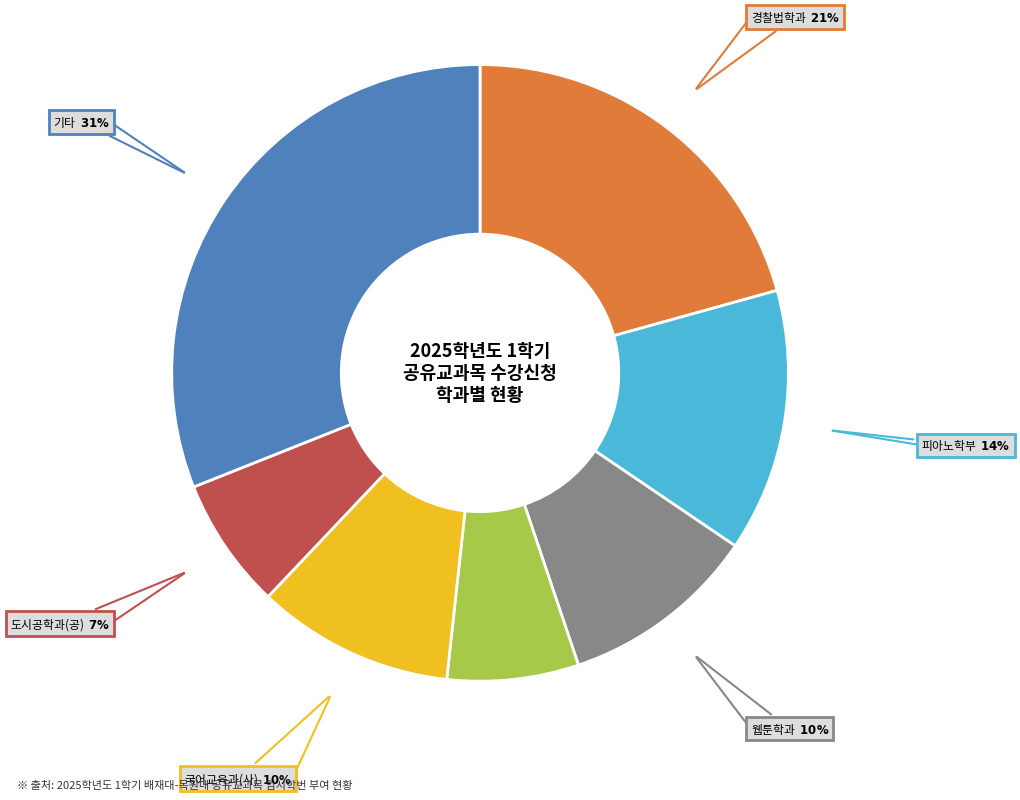

Is there a majority slice in this chart?

No